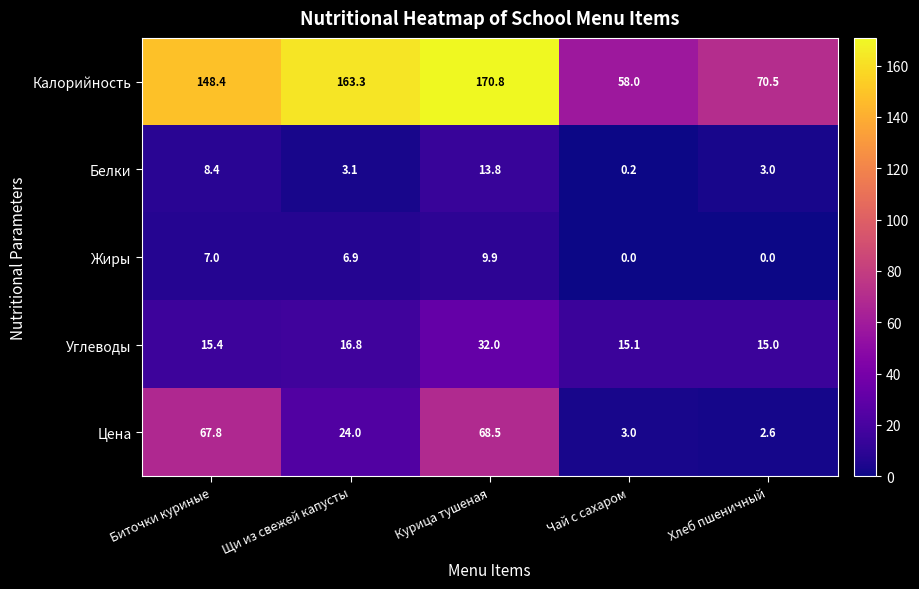

Reading left to right, what are all the values shown in this chart?

Калорийность: 148.4	163.3	170.8	58.0	70.5
Белки: 8.4	3.1	13.8	0.2	3.0
Жиры: 7.0	6.9	9.9	0.0	0.0
Углеводы: 15.4	16.8	32.0	15.1	15.0
Цена: 67.8	24.0	68.5	3.0	2.6